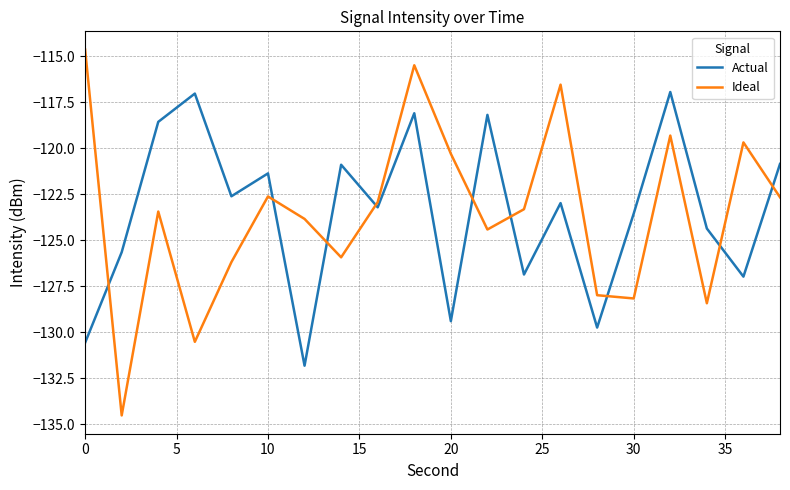

Which series has the largest range (max minus min)?

Ideal